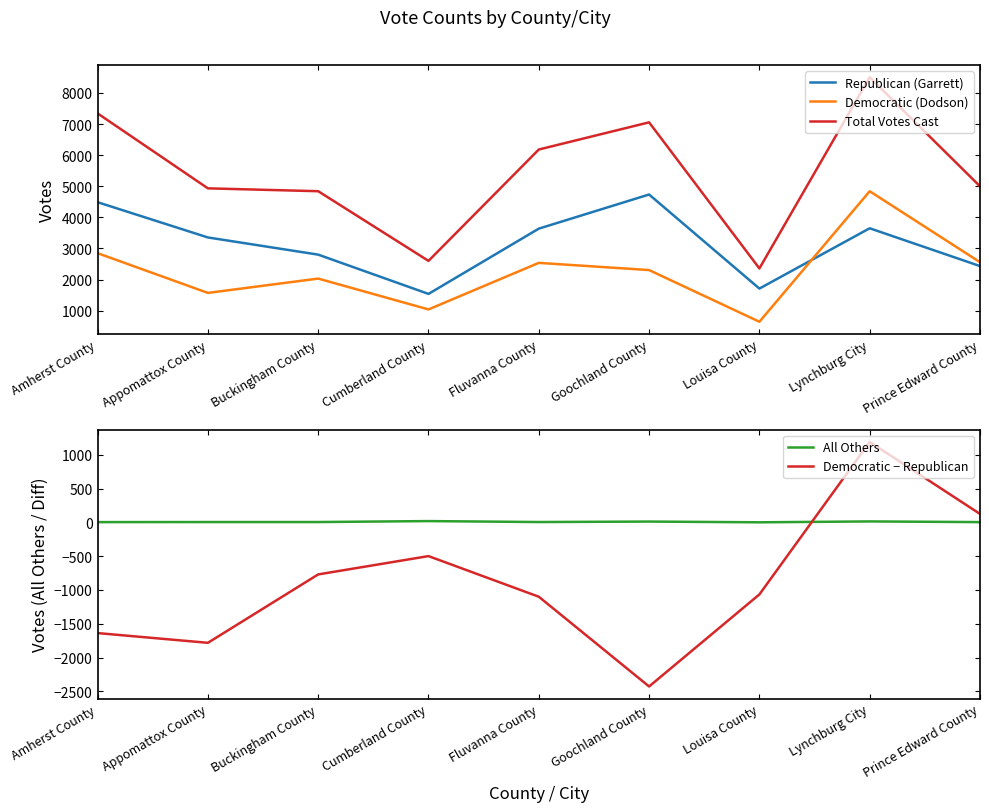

At how many categories does at least one series exceed 3407?

7